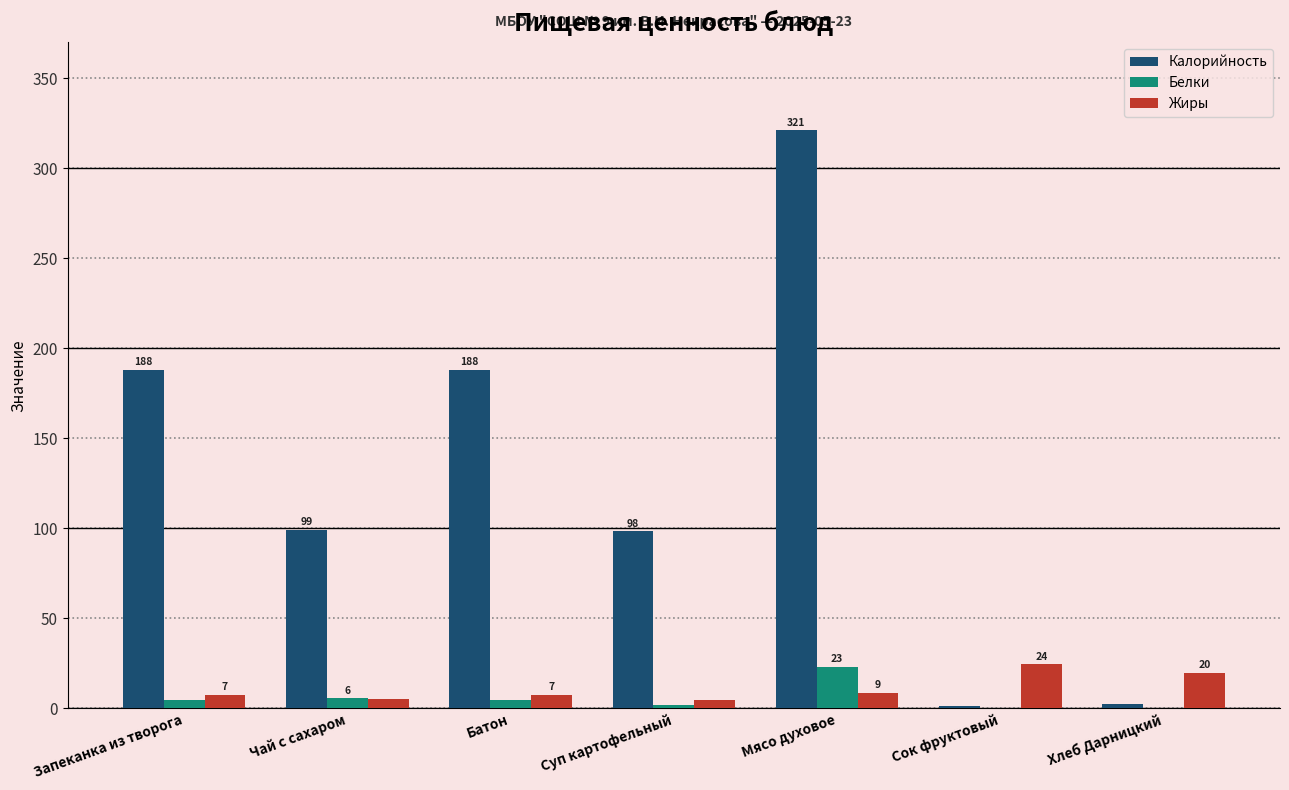

How many distinct data groups are displayed?

3